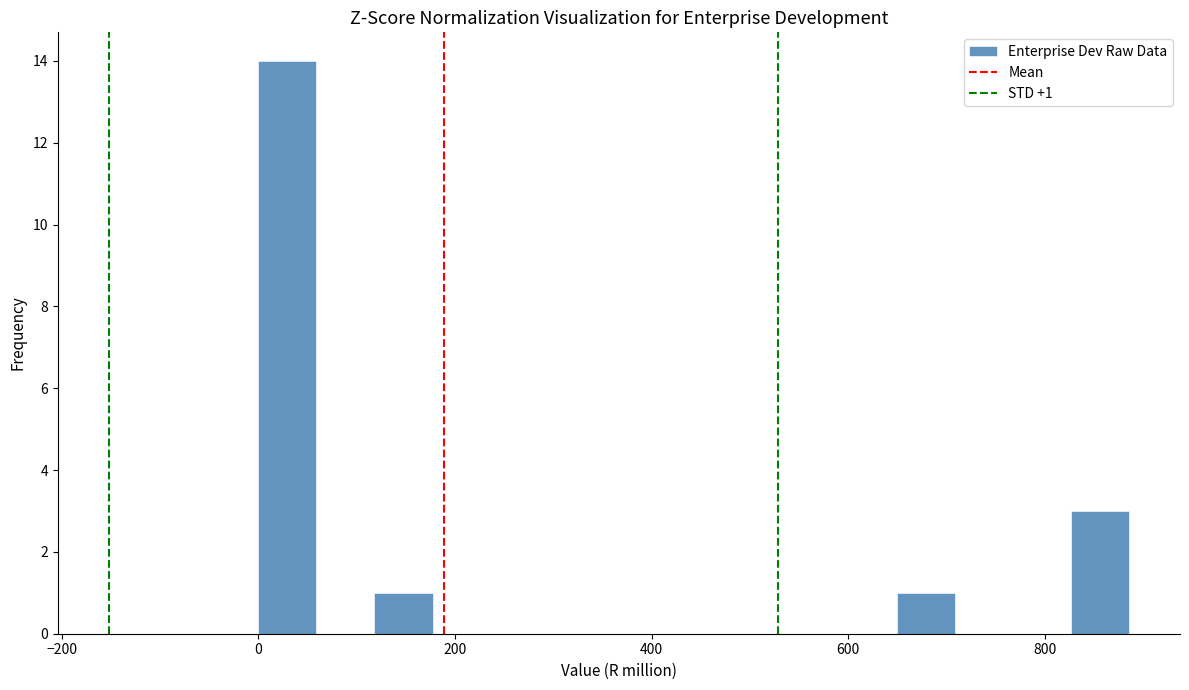

Read against the x-axis, roughly where is the centre of the tallest bar?

20